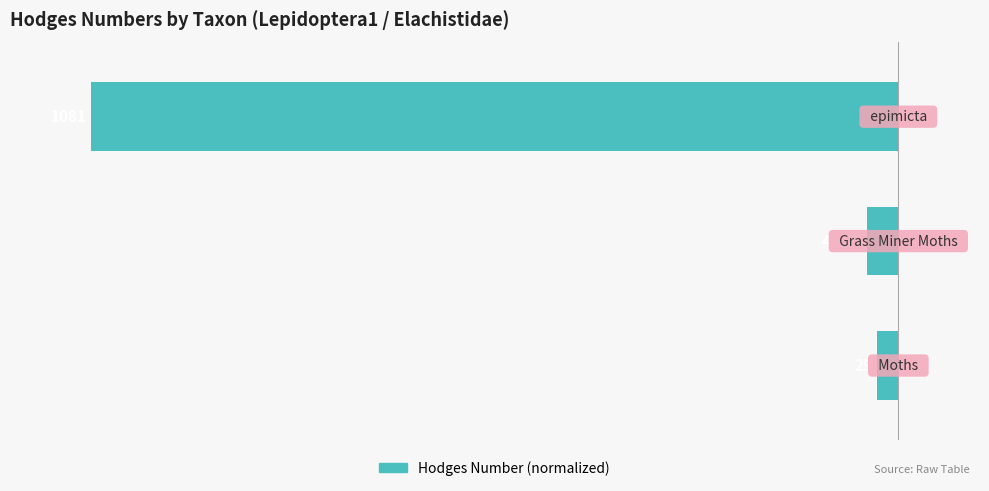

Are the bars grouped side by side (vs. stacked)?

No